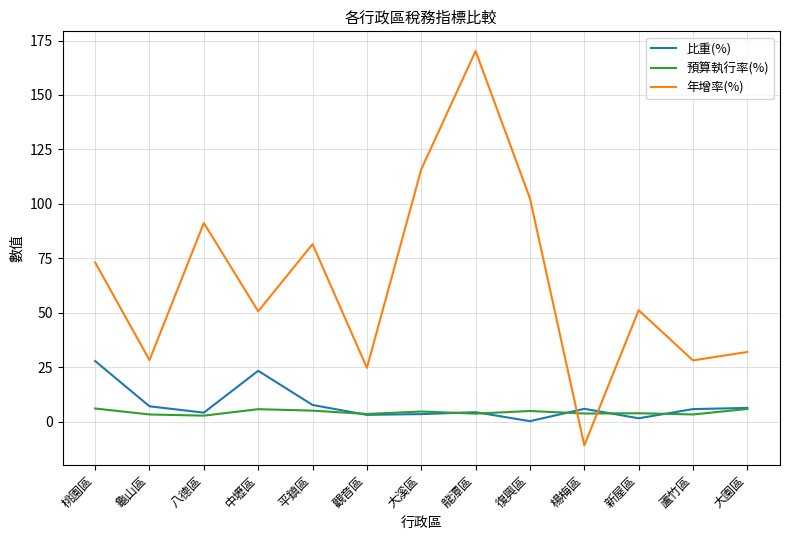

Where do 年增率(%) and 預算執行率(%) first cross each other?

復興區 and 楊梅區